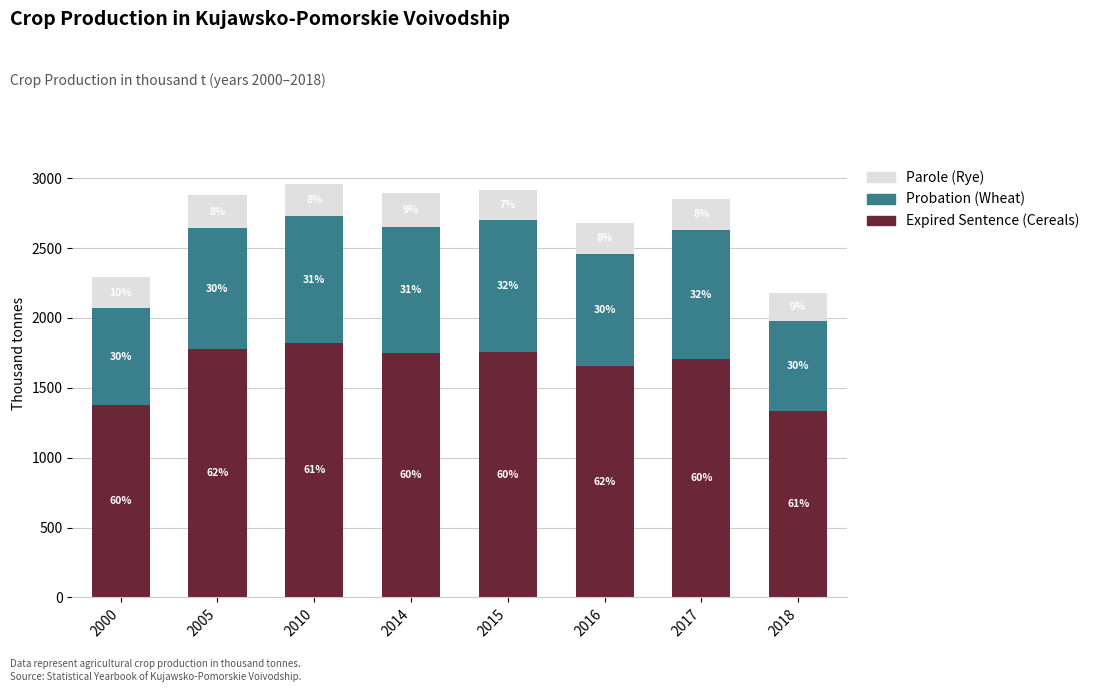

At which label is Parole (Rye) closest to 225?

2017